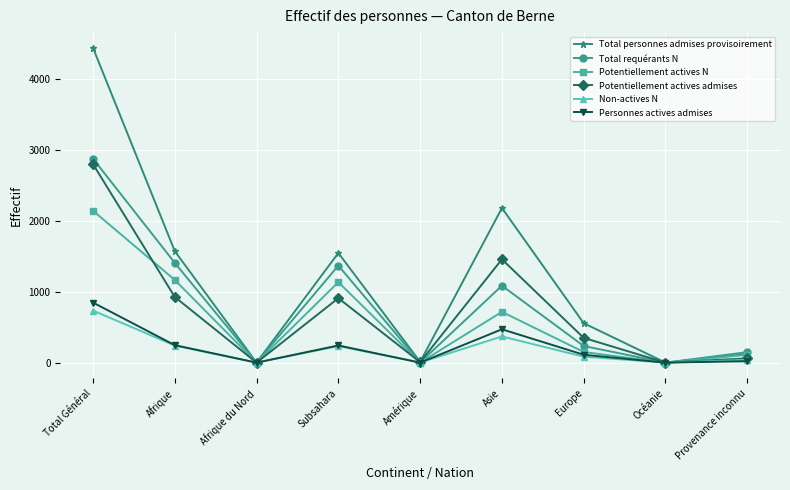

Which series has the largest total across all categories?

Total personnes admises provisoirement